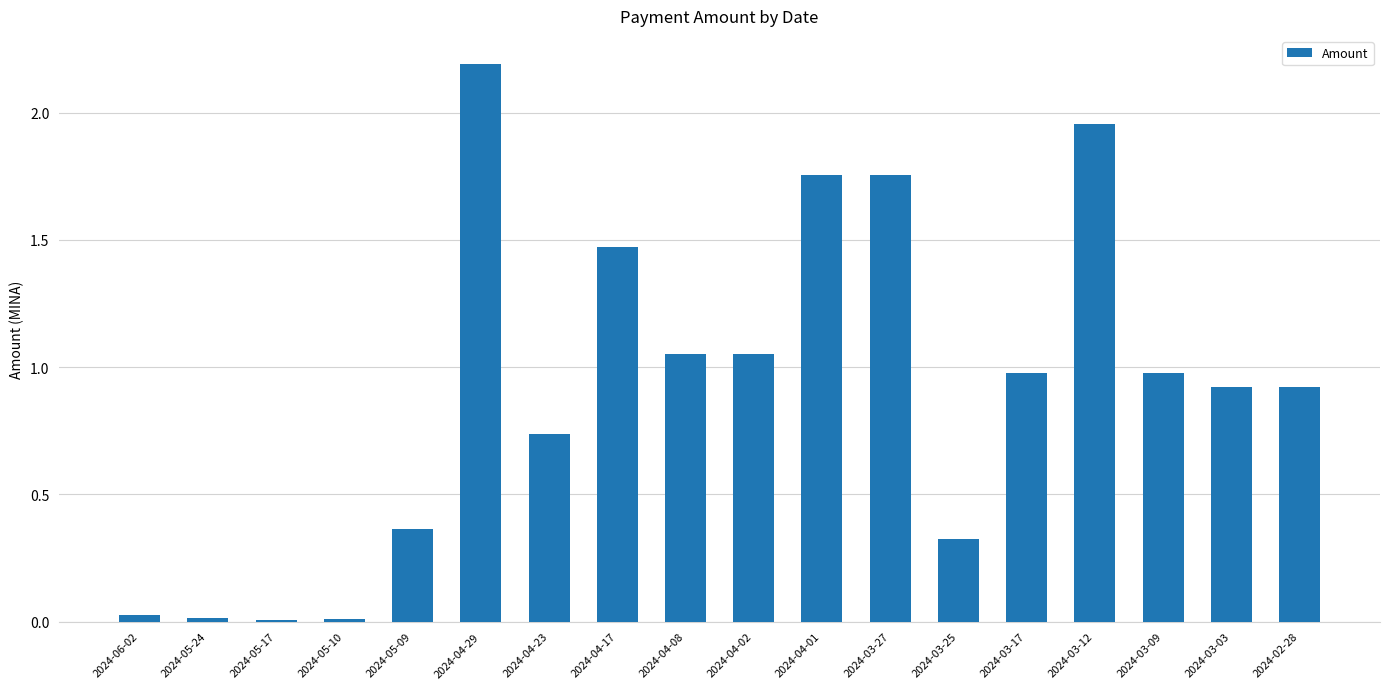

How many categories are shown in the chart?

18